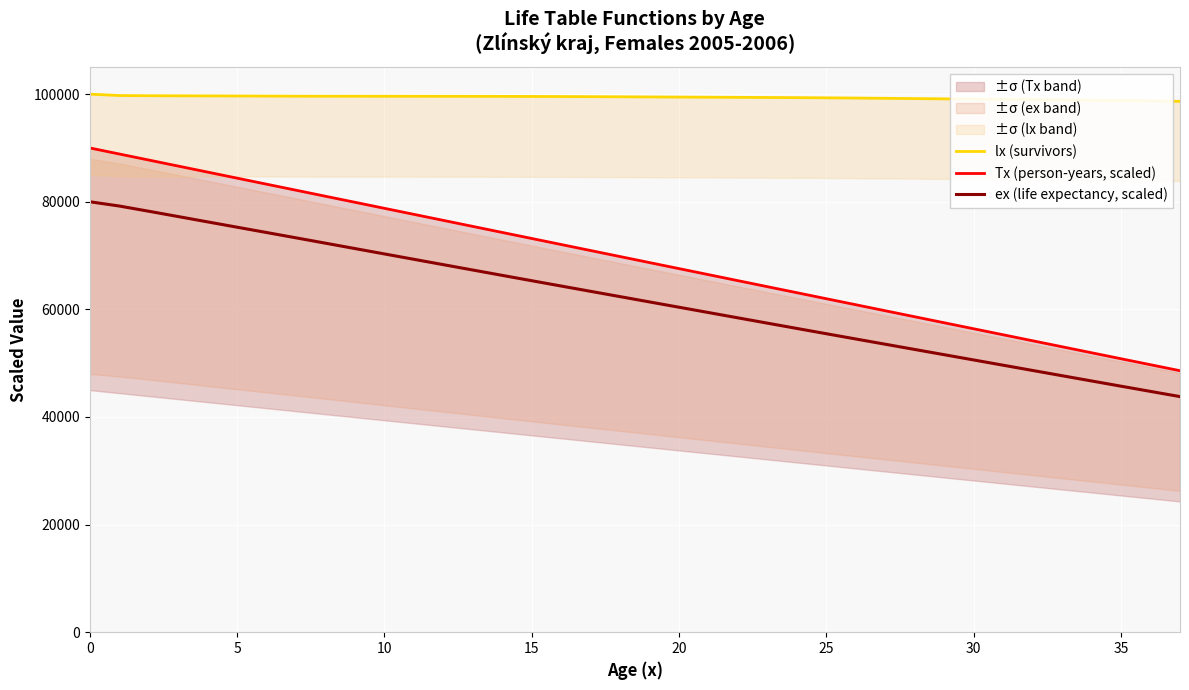

What is the highest value of the Tx (person-years, scaled) series?

90000.0